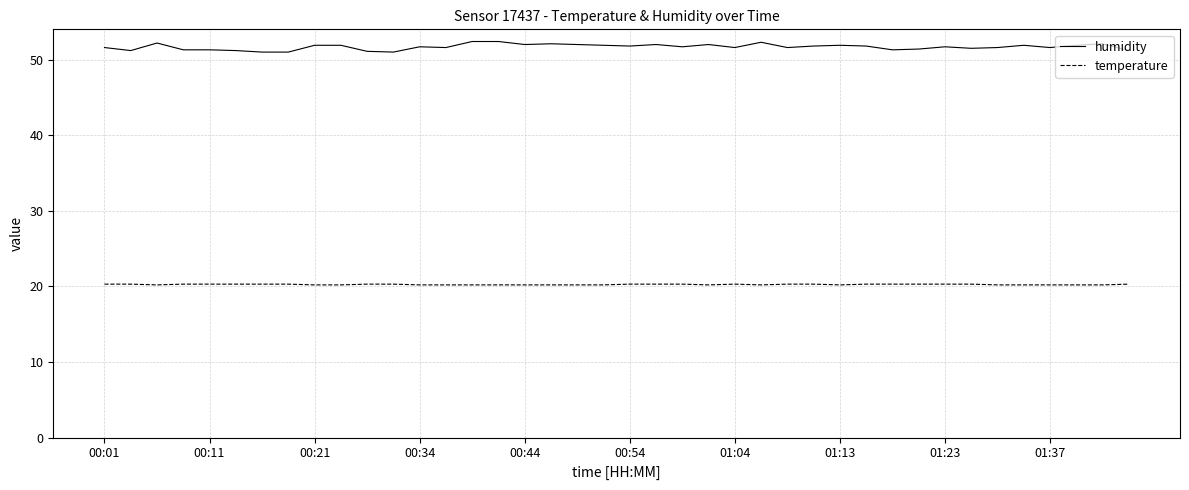

List the series in order of their peak value, lowest first.

temperature, humidity